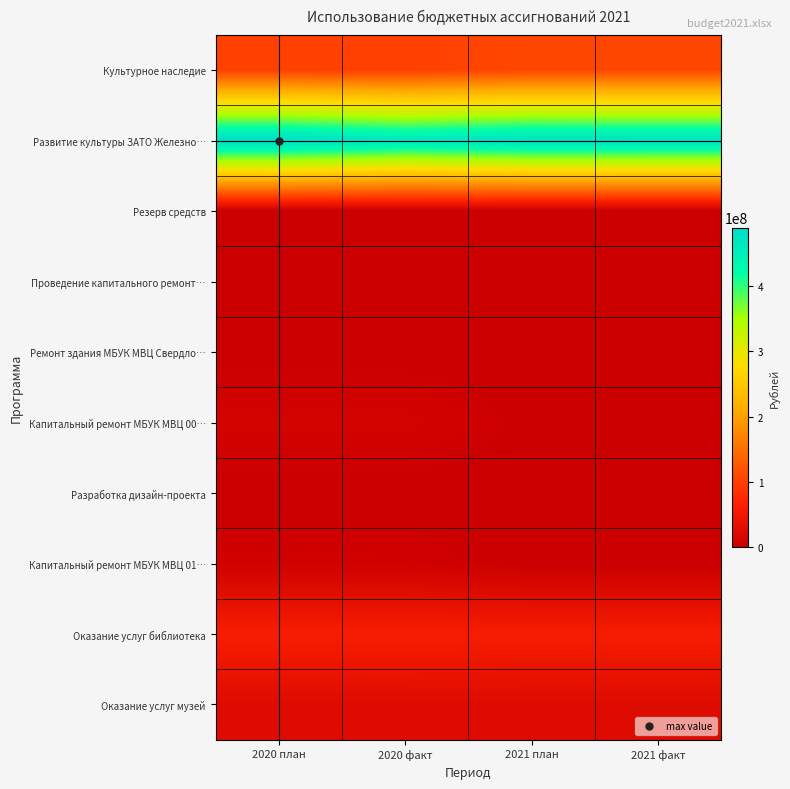

Between 2021 план and 2021 факт, which series saw the biggest shift?

Развитие культуры ЗАТО Железно…